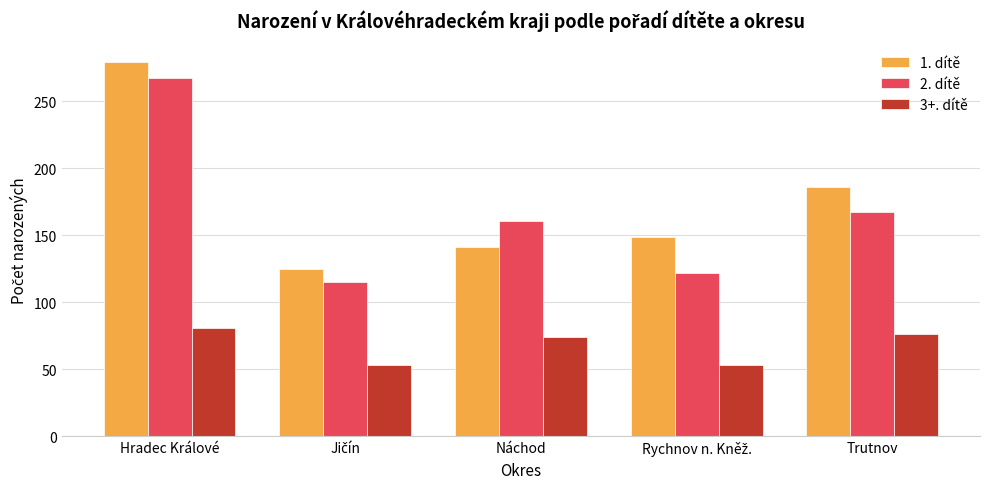

The 3+. dítě series shows 107 at Hradec Králové. True or false?

False